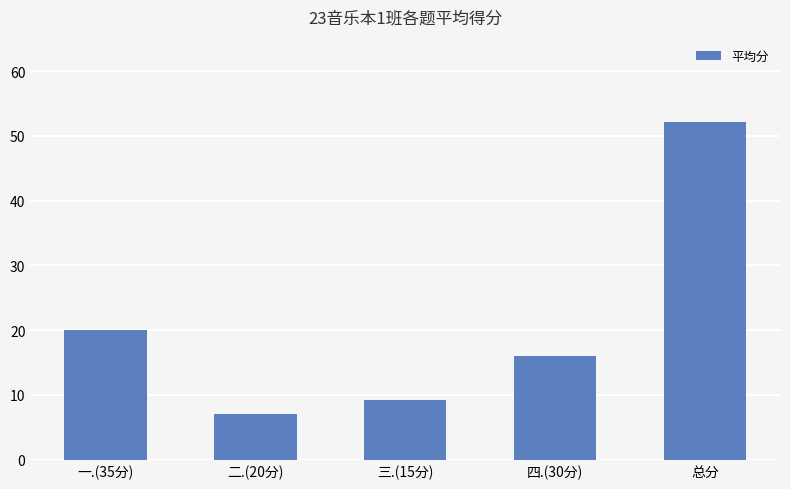

What is the difference between the maximum and second lowest values?

43.0